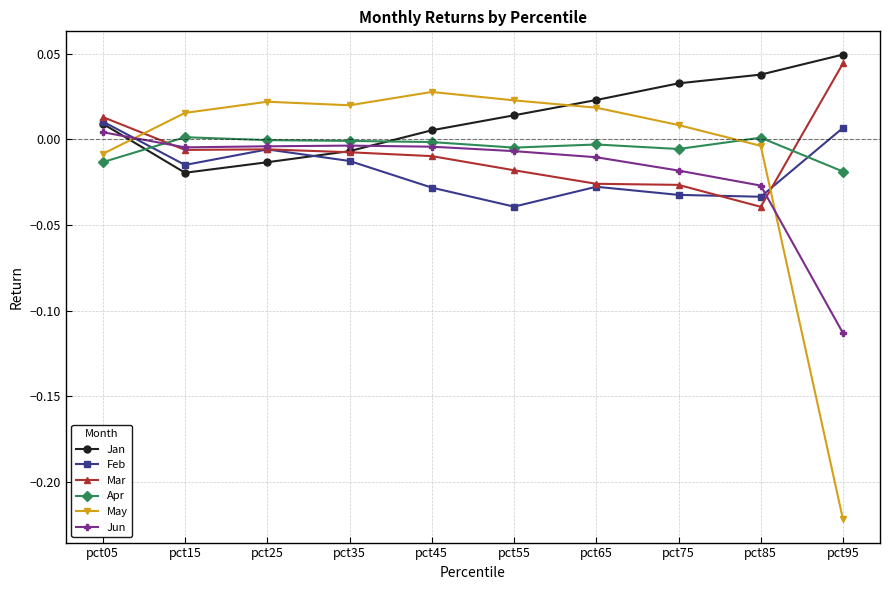

Is this an area chart (filled region under the line)?

No